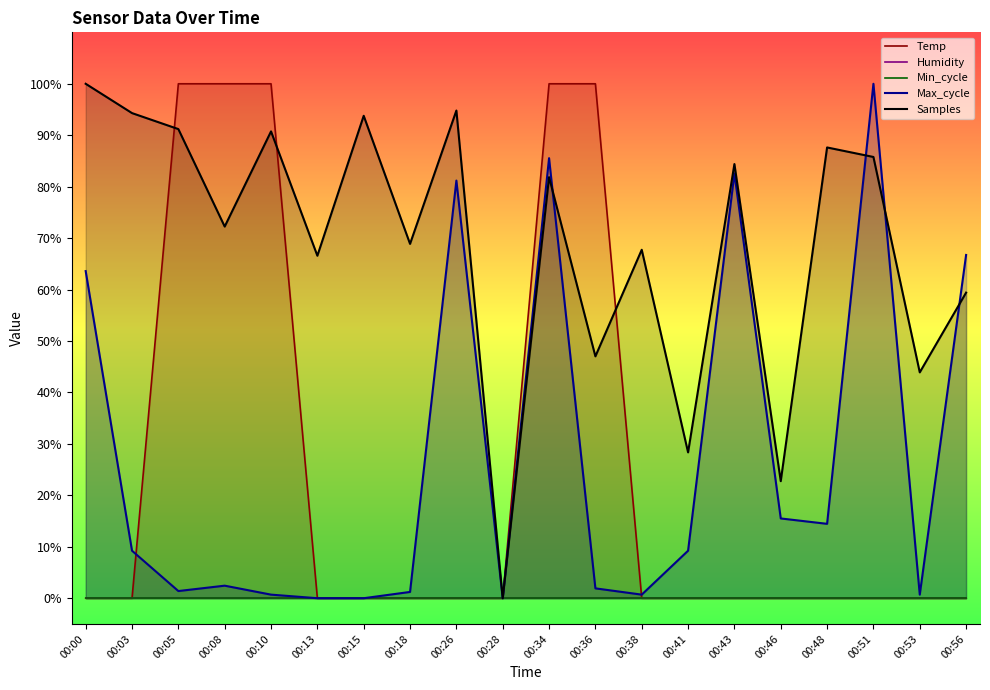

At how many categories does at least one series exceed 0?

19